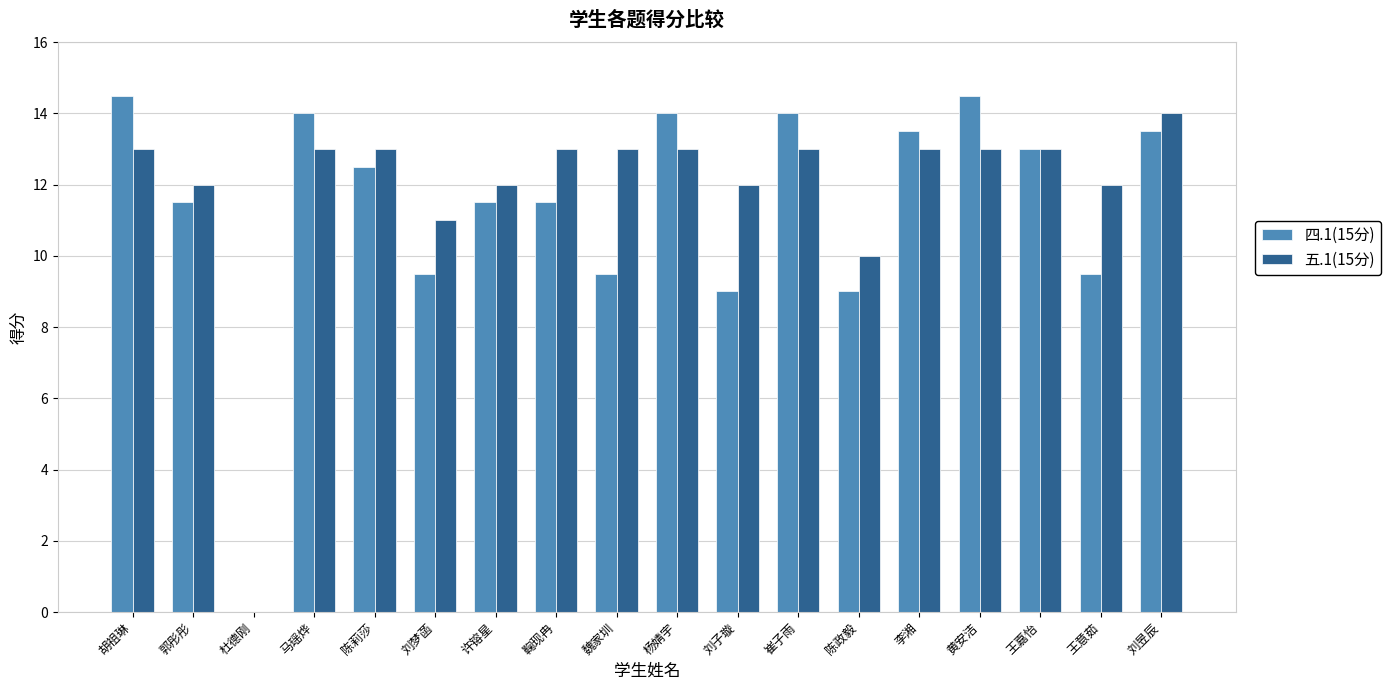

Where does the 四.1(15分) series first go above 12?

胡祖琳